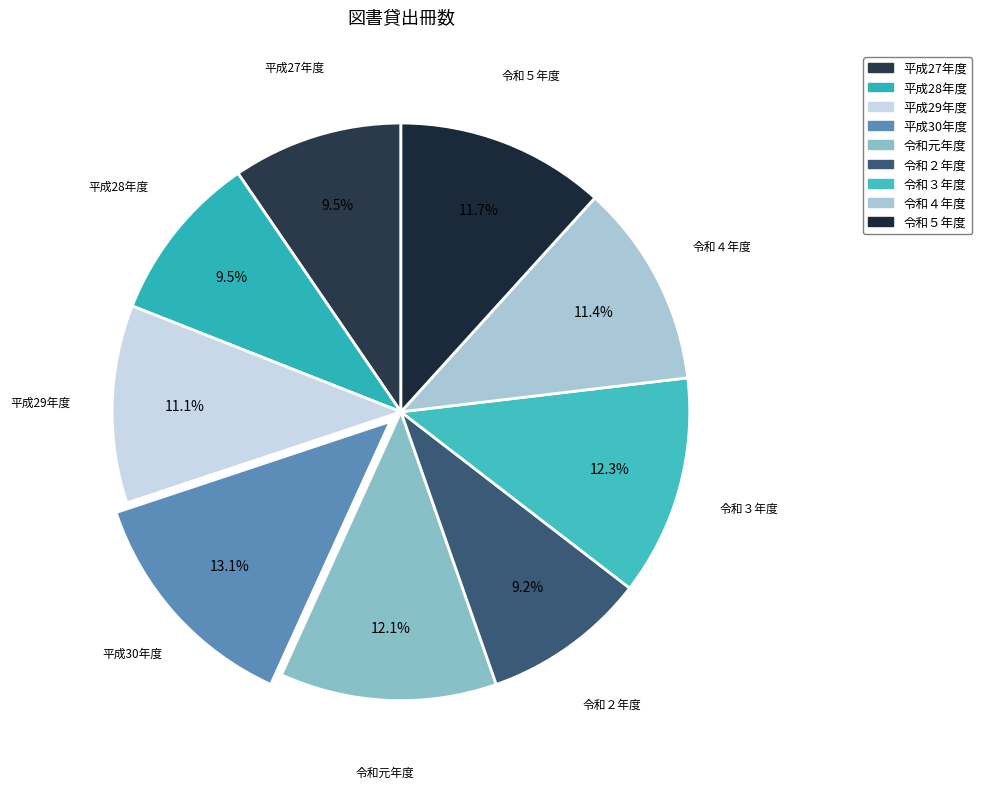

Does any single category account for the majority?

No